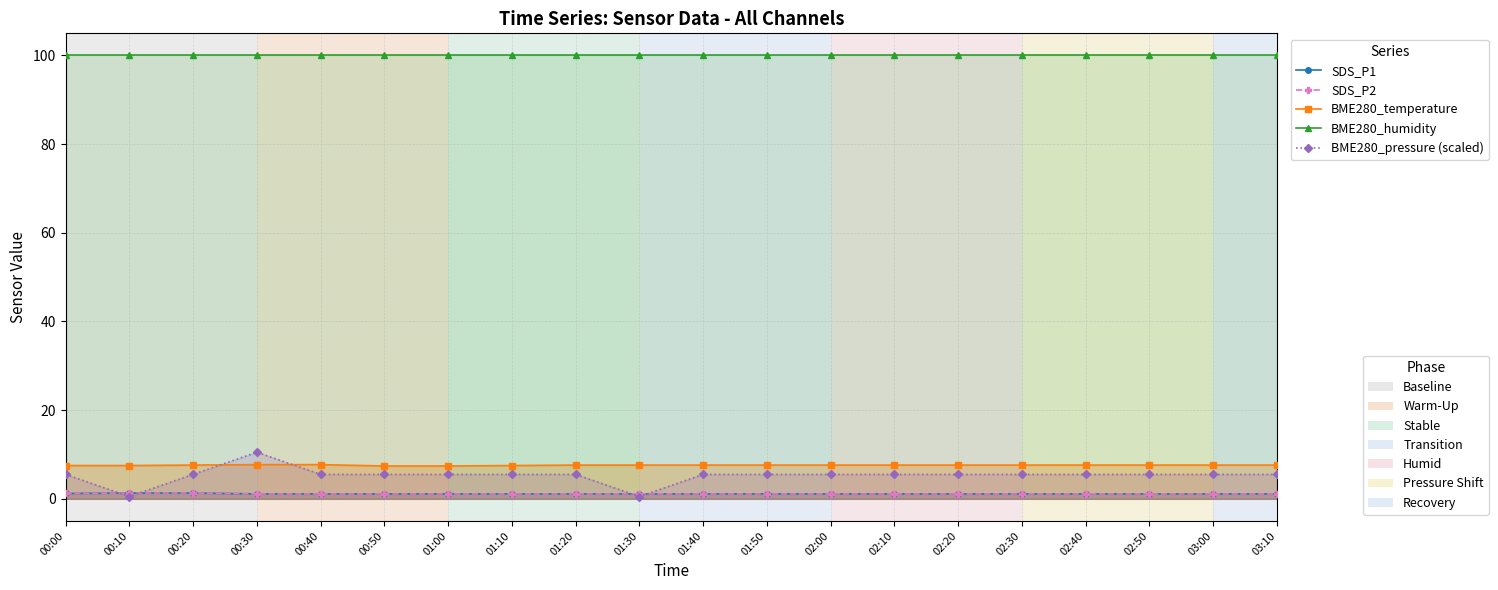

Reading left to right, transcribe all the data shown in this chart.

SDS_P1: 00:00=1.2	00:10=1.3	00:20=1.3	00:30=1.1	00:40=1.1	00:50=1.1	01:00=1.1	01:10=1.1	01:20=1.1	01:30=1.1	01:40=1.1	01:50=1.1	02:00=1.1	02:10=1.1	02:20=1.1	02:30=1.1	02:40=1.1	02:50=1.1	03:00=1.1	03:10=1.1
SDS_P2: 00:00=1.2	00:10=1.3	00:20=1.3	00:30=1.1	00:40=1.1	00:50=1.1	01:00=1.1	01:10=1.1	01:20=1.1	01:30=1.1	01:40=1.1	01:50=1.1	02:00=1.1	02:10=1.1	02:20=1.1	02:30=1.1	02:40=1.1	02:50=1.1	03:00=1.1	03:10=1.1
BME280_temperature: 00:00=7.5	00:10=7.5	00:20=7.6	00:30=7.7	00:40=7.7	00:50=7.4	01:00=7.4	01:10=7.5	01:20=7.6	01:30=7.6	01:40=7.6	01:50=7.6	02:00=7.6	02:10=7.6	02:20=7.6	02:30=7.6	02:40=7.6	02:50=7.6	03:00=7.6	03:10=7.6
BME280_humidity: 00:00=100.0	00:10=100.0	00:20=100.0	00:30=100.0	00:40=100.0	00:50=100.0	01:00=100.0	01:10=100.0	01:20=100.0	01:30=100.0	01:40=100.0	01:50=100.0	02:00=100.0	02:10=100.0	02:20=100.0	02:30=100.0	02:40=100.0	02:50=100.0	03:00=100.0	03:10=100.0
BME280_pressure (scaled): 00:00=5.5	00:10=0.5	00:20=5.5	00:30=10.5	00:40=5.5	00:50=5.5	01:00=5.5	01:10=5.5	01:20=5.5	01:30=0.5	01:40=5.5	01:50=5.5	02:00=5.5	02:10=5.5	02:20=5.5	02:30=5.5	02:40=5.5	02:50=5.5	03:00=5.5	03:10=5.5